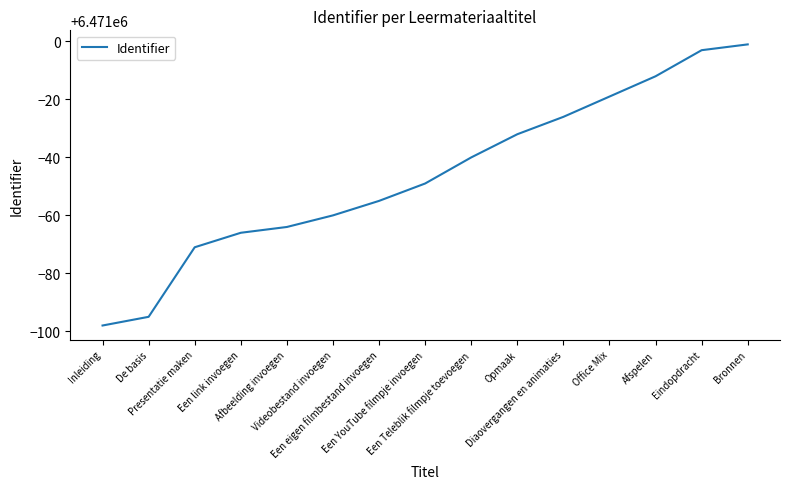

Is it true that the value at Een Teleblik filmpje toevoegen is 2315862?

False